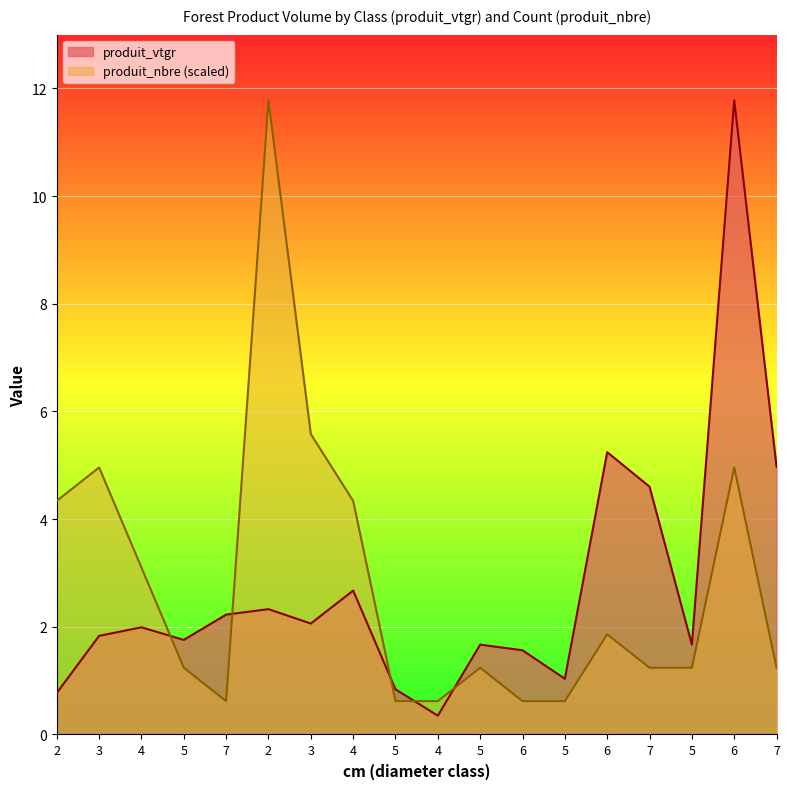

At which category does the chart reach its peak across all series?

6